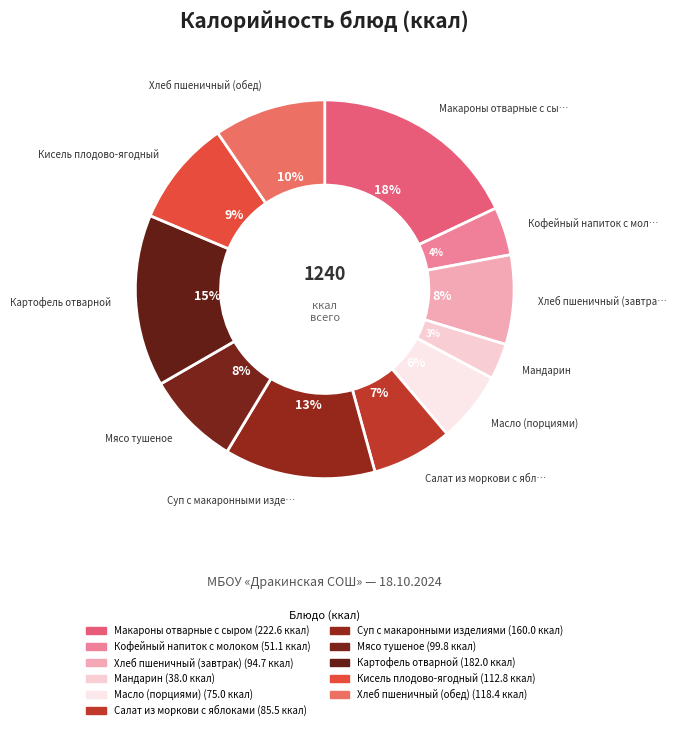

To the nearest percent, what portion does Хлеб пшеничный (обед) represent?

10%